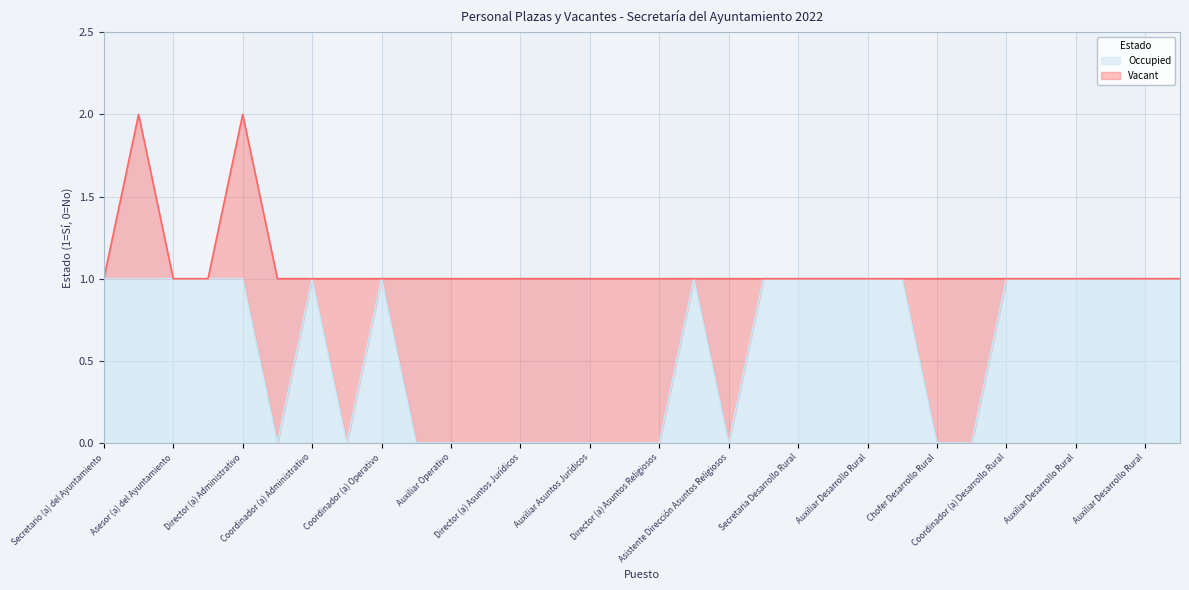

What is the difference between the second highest and second lowest values?

1